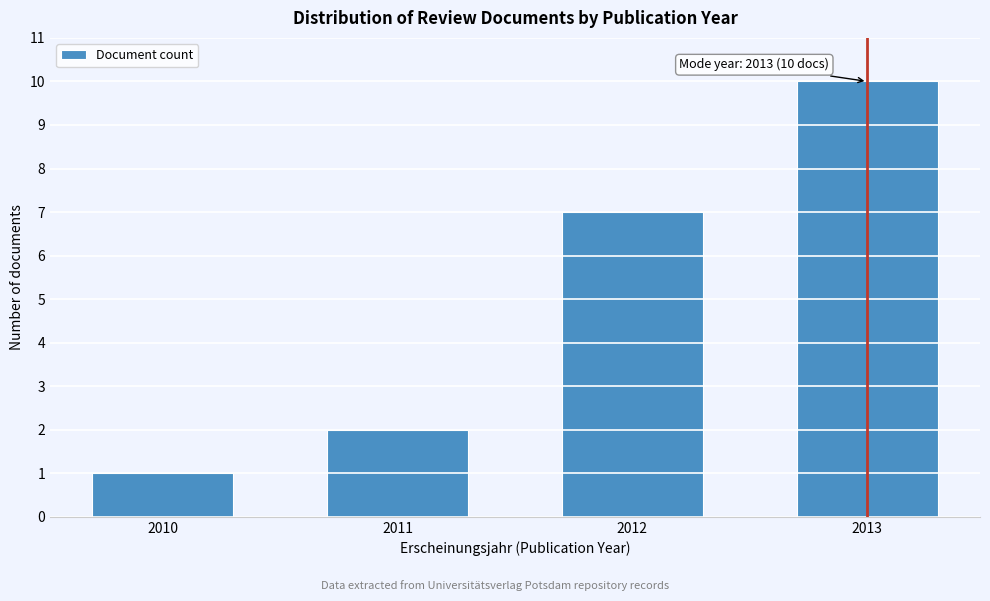

Reading left to right, list all the values displayed in this chart.

1	2	7	10